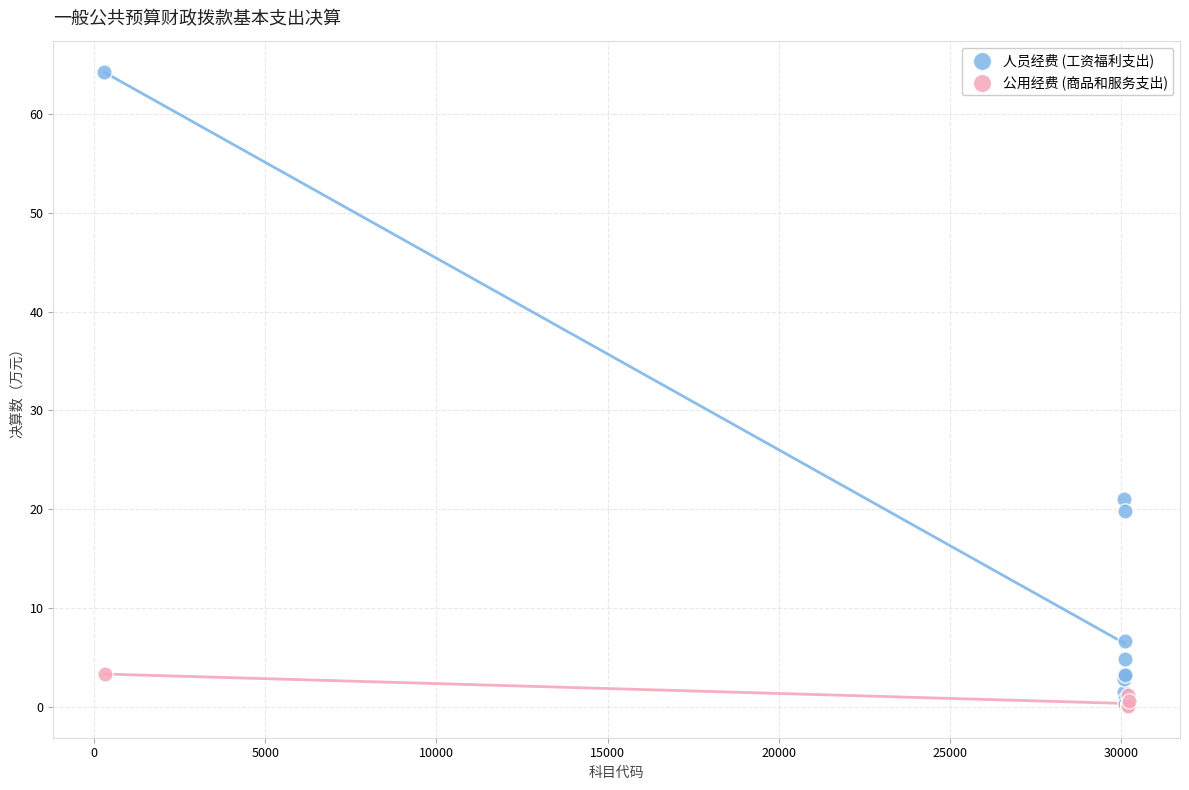

Which series has the widest spread of Y values?

人员经费 (工资福利支出)